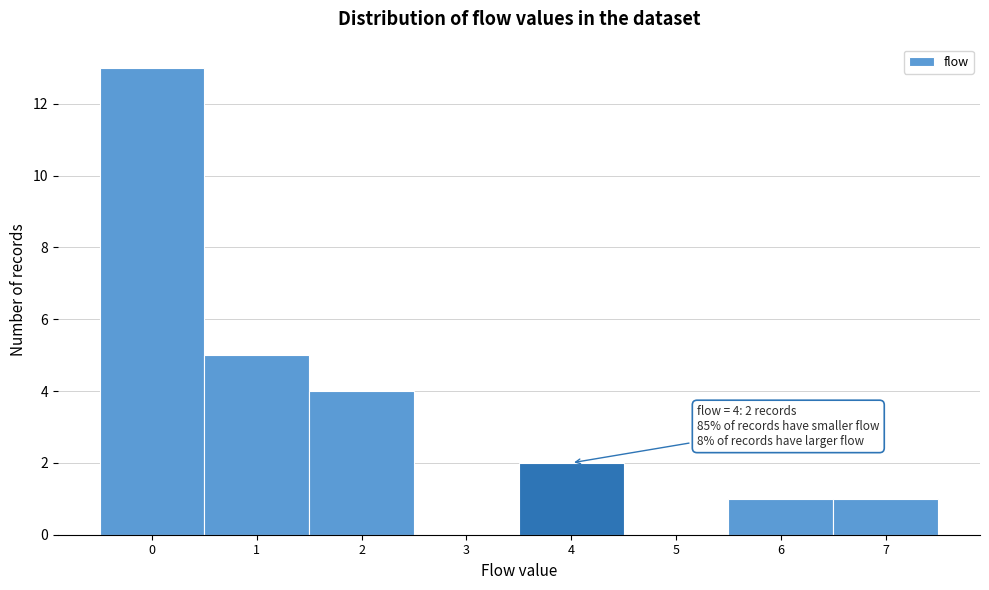

Over which range of the x-axis is the bar tallest?

-0.5 to 0.5